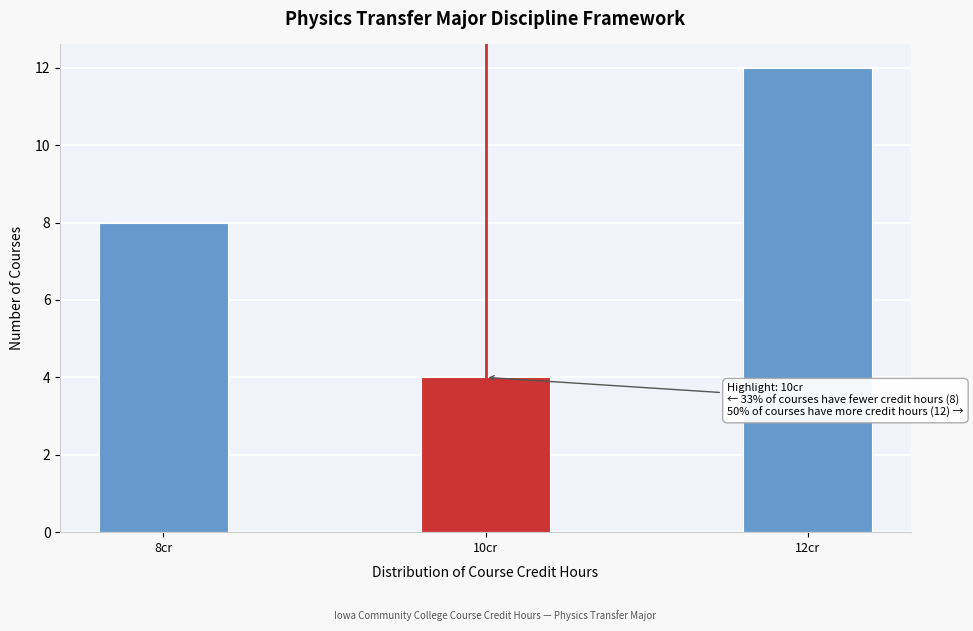

Reading right to left, transcribe all the data shown in this chart.

12cr=12	10cr=4	8cr=8